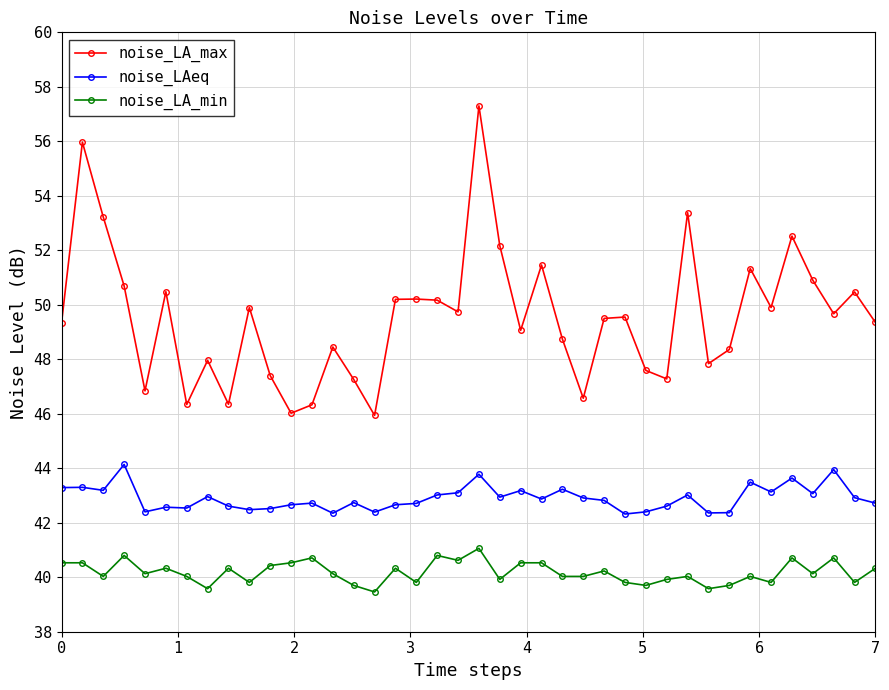

What is the sum of all noise_LAeq values?

1716.1